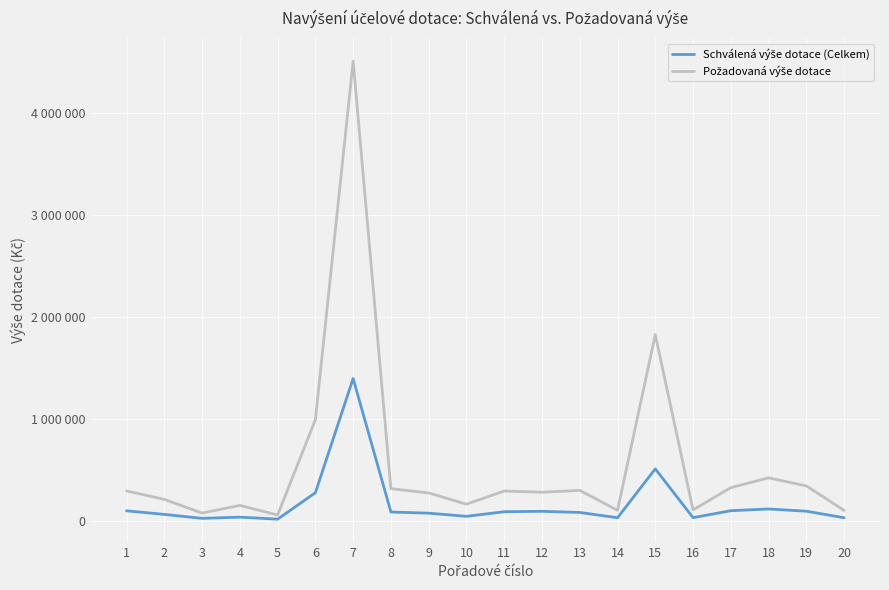

Is this an area chart (filled region under the line)?

No